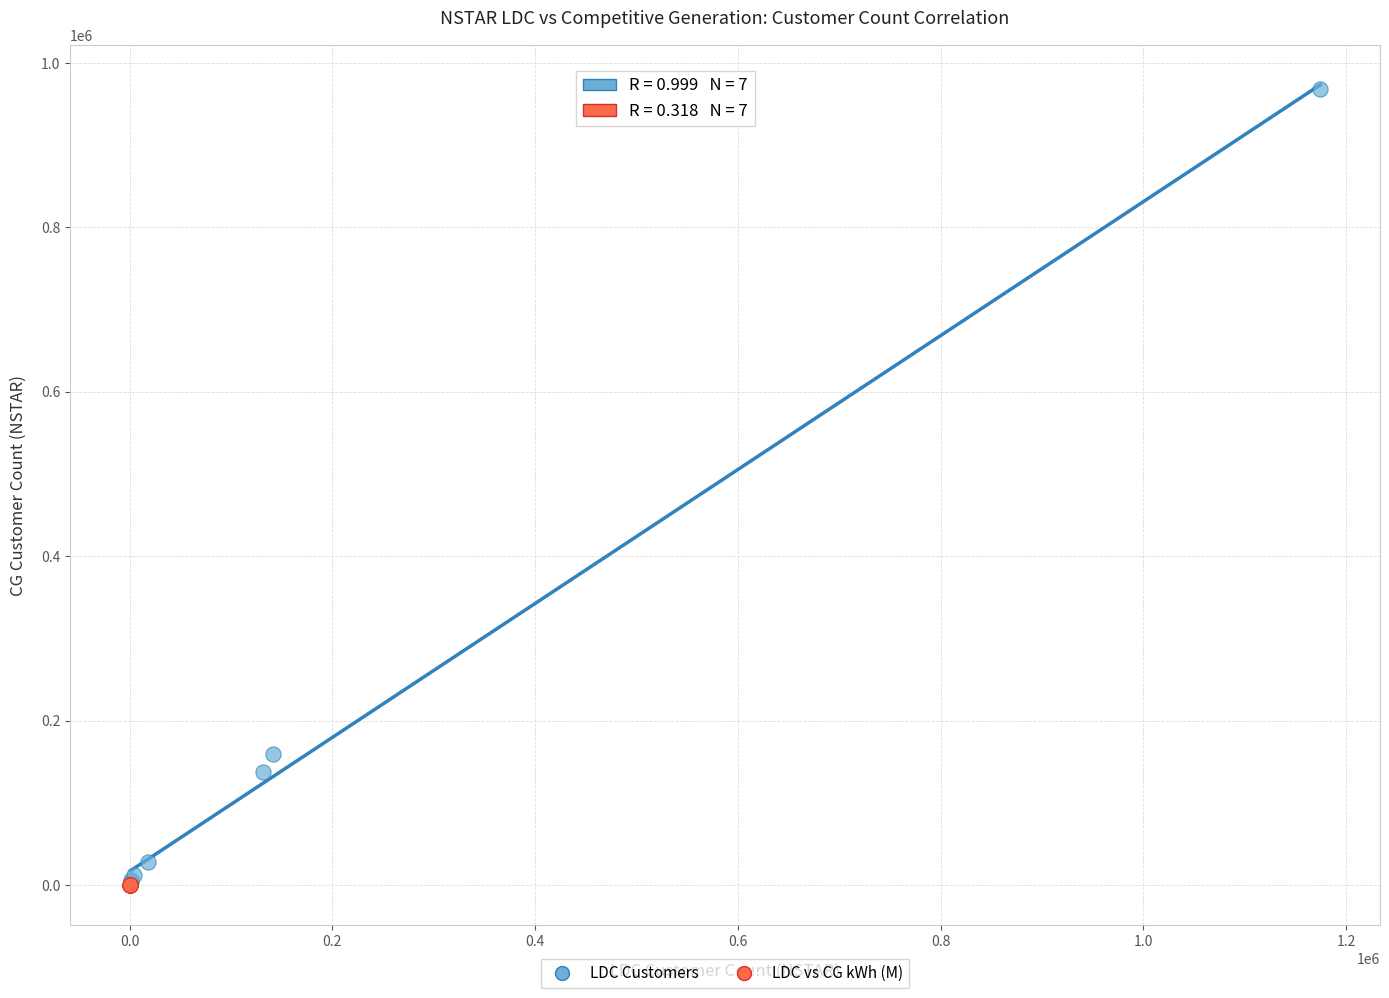

Which series has the widest spread of Y values?

LDC Customers